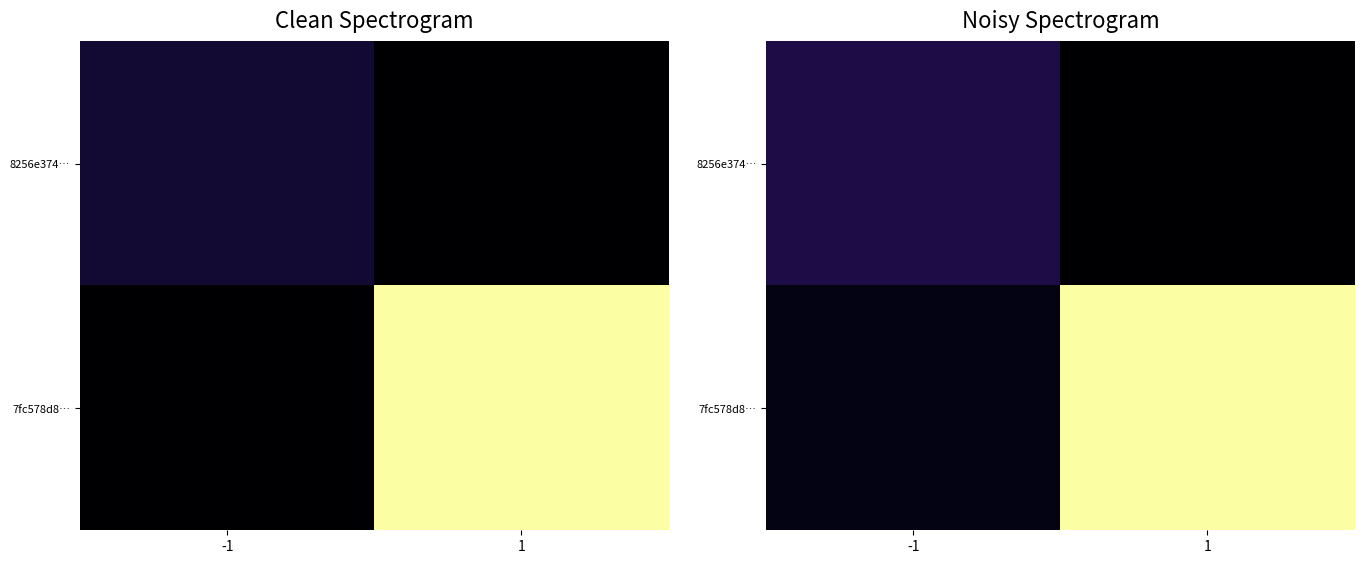

Between -1 and 1, which is larger?

-1